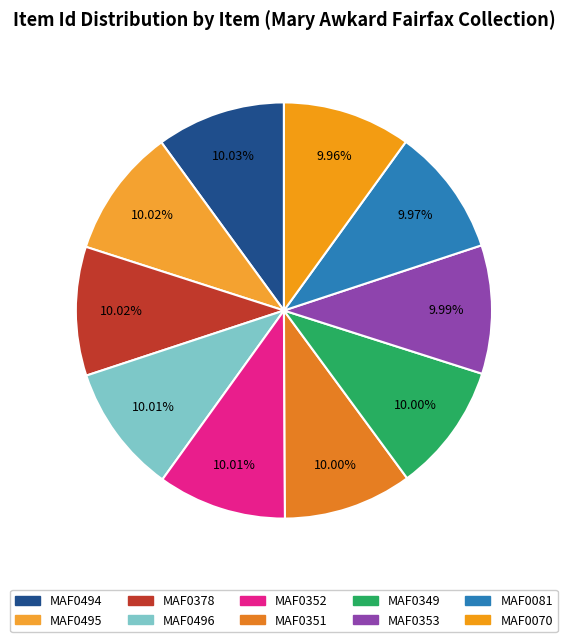

Count the number of slices in the pie.

10